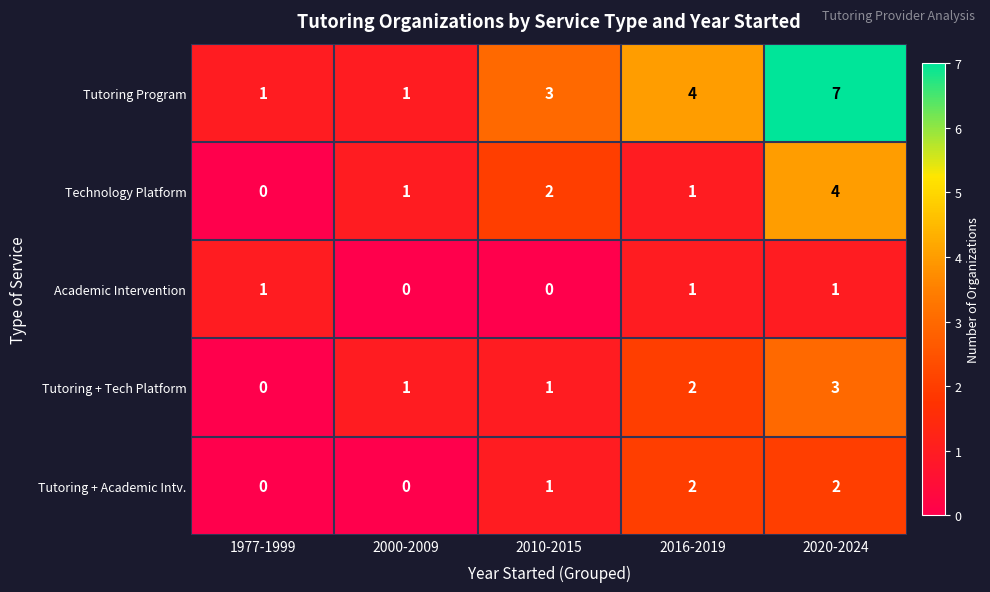

Which label corresponds to the largest value in the chart?

2020-2024